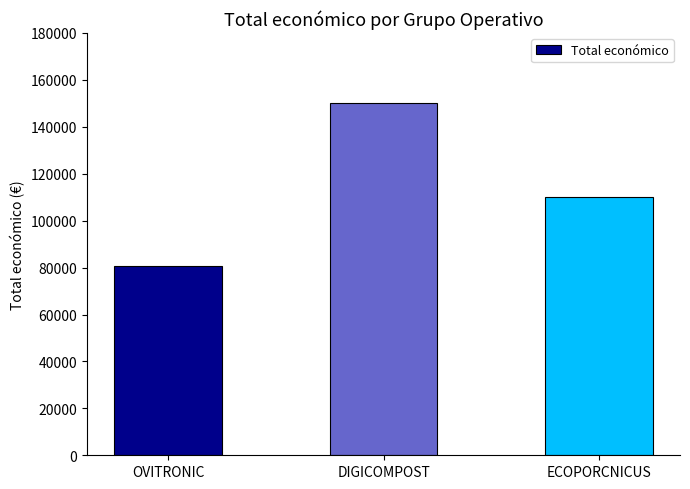

What is the average value?

113555